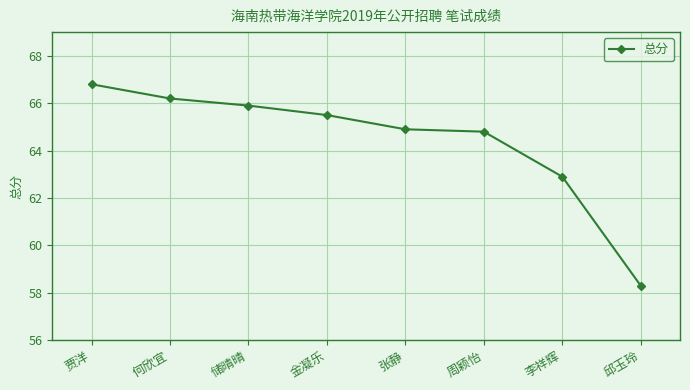

Reading left to right, what are all the values shown in this chart?

66.8	66.2	65.9	65.5	64.9	64.8	62.9	58.3